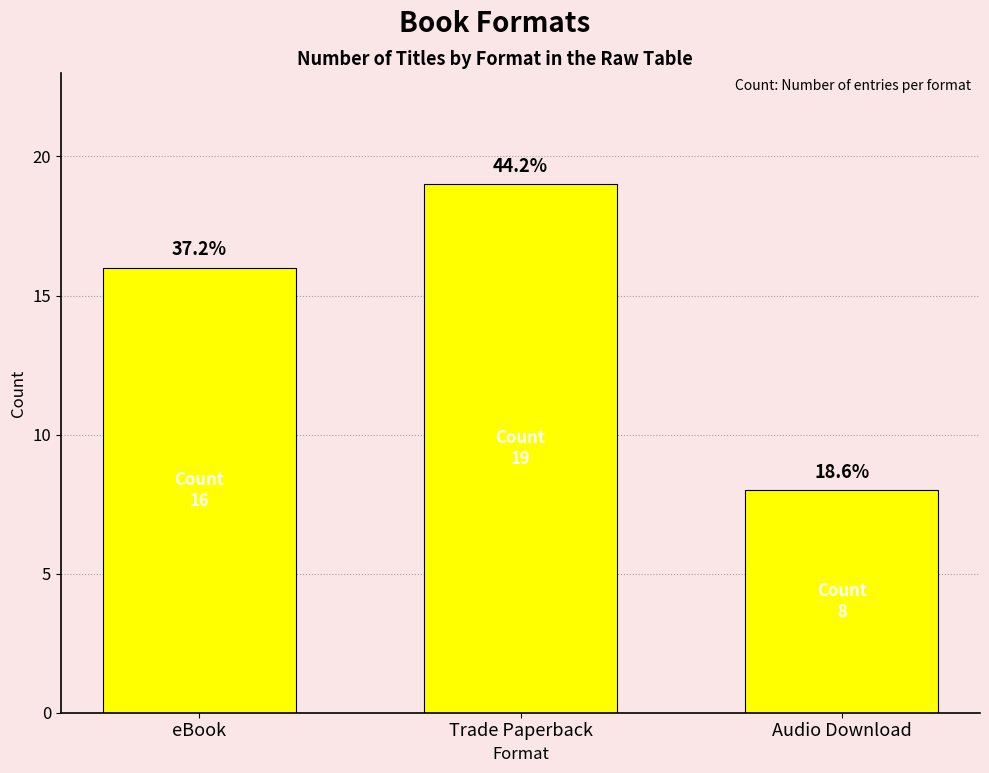

Reading left to right, what are all the values shown in this chart?

16	19	8